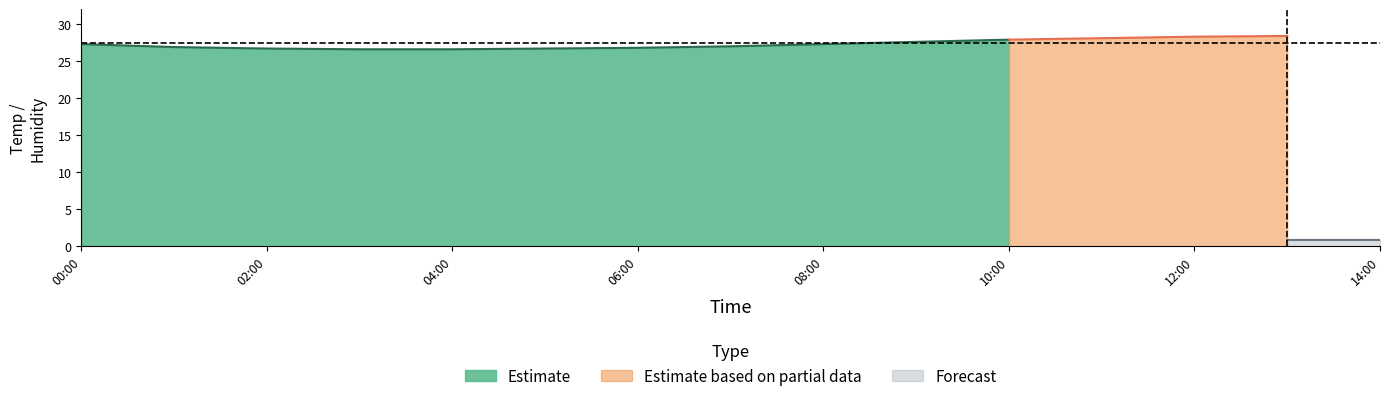

The Estimate series shows 38.2 at 10:00. True or false?

False